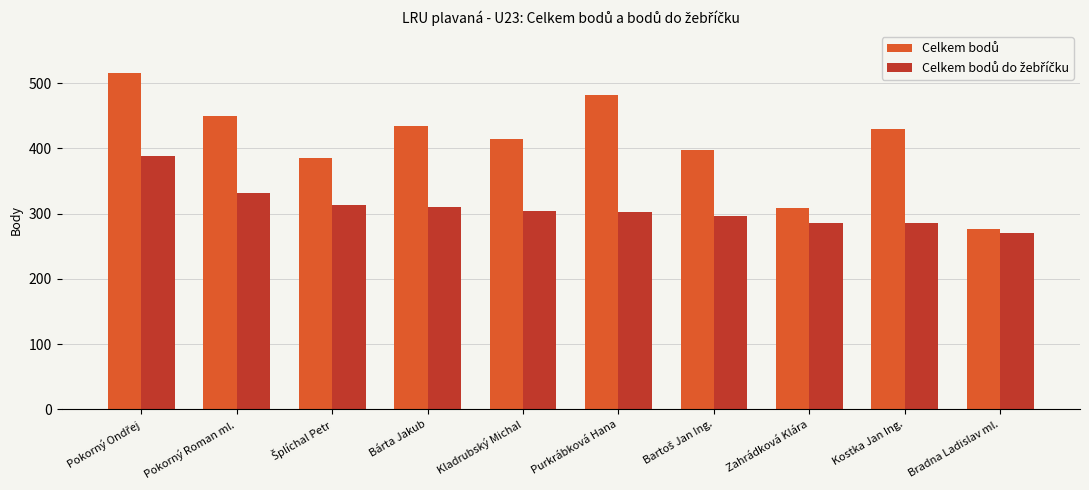

Are the bars horizontal?

No